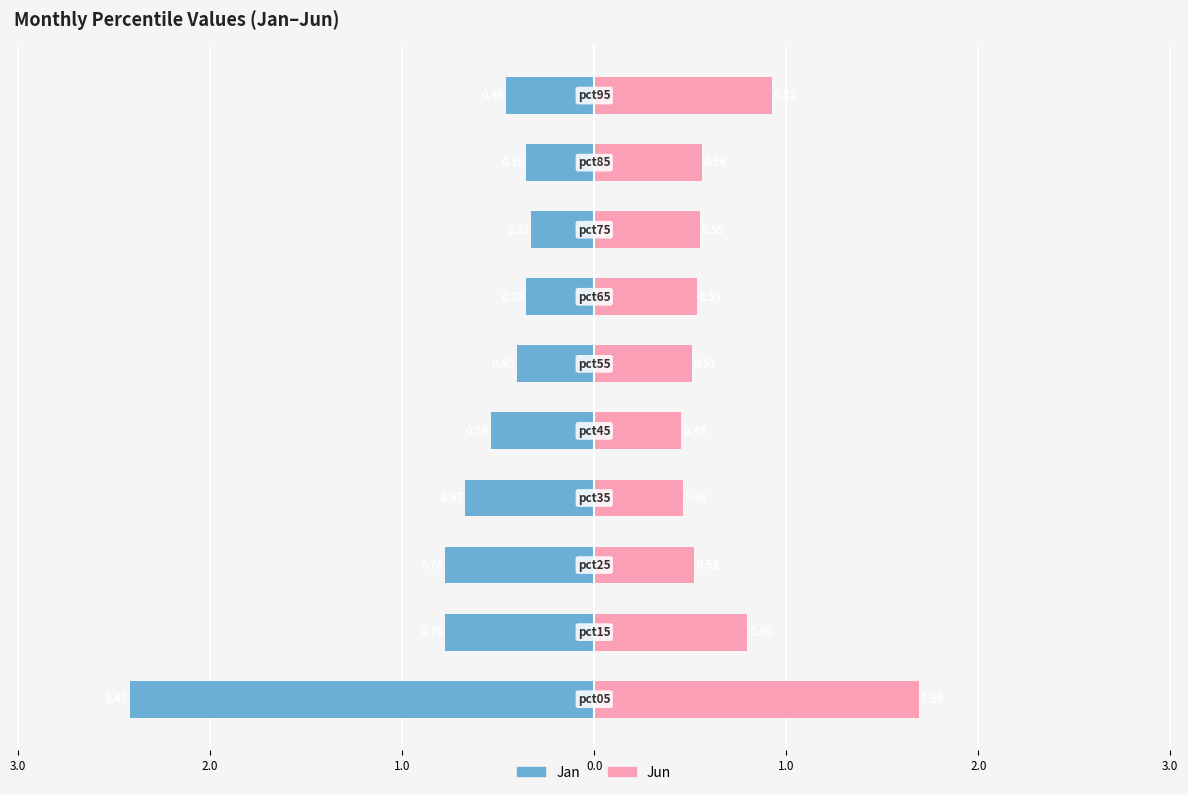

How many series are shown in this chart?

2